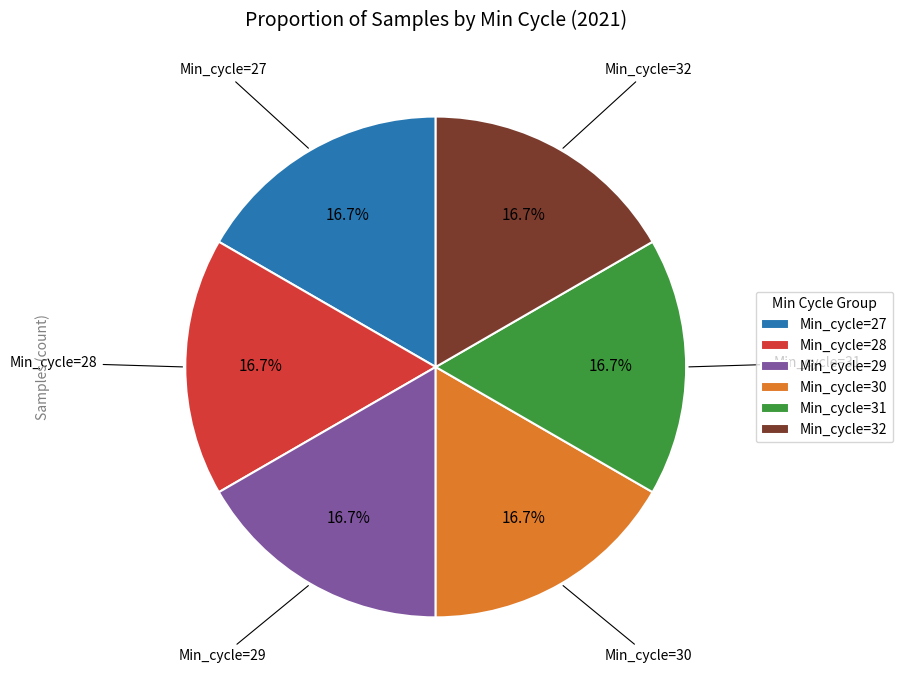

Is Min_cycle=32 the majority of the pie?

No